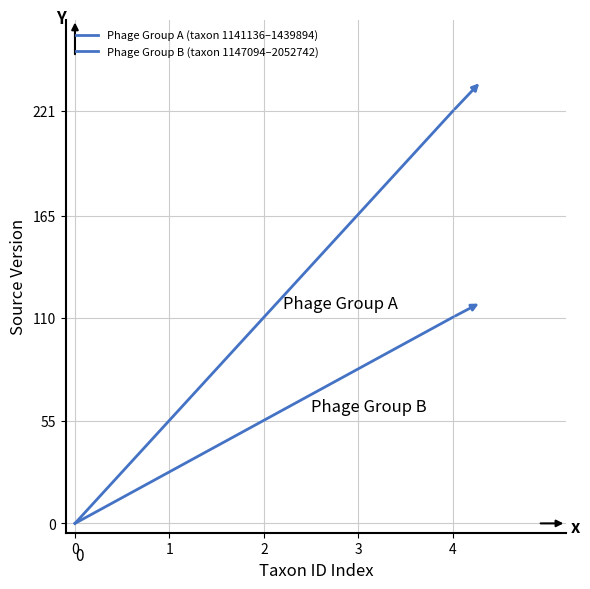

The Phage Group A (taxon 1141136–1439894) series shows 86.5 at 1. True or false?

False